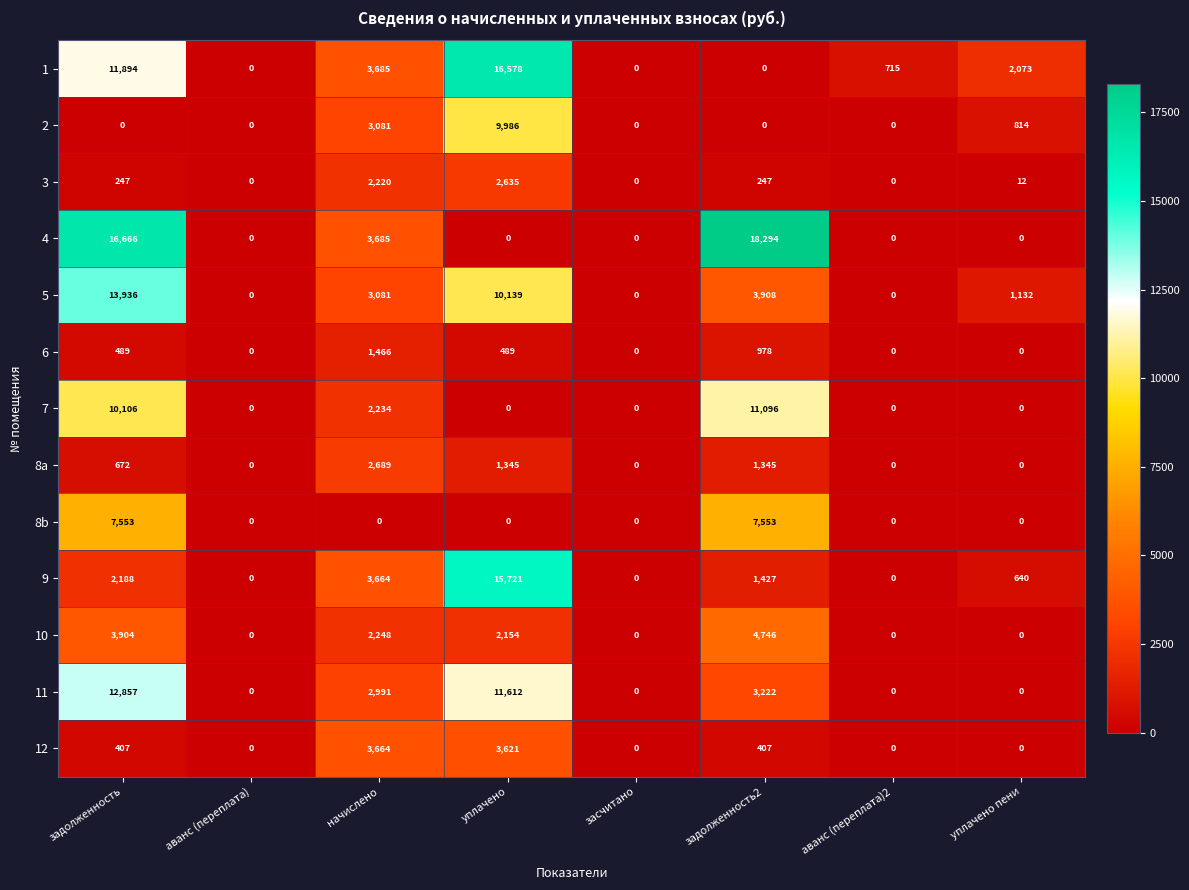

What is the difference between the maximum and second lowest values in the 4 series?

18294